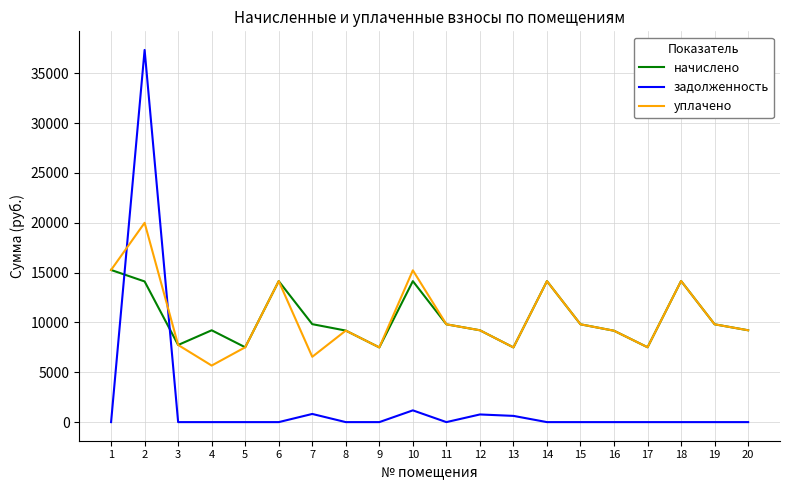

Is the value of задолженность at 2 greater than the value of уплачено at 9?

Yes